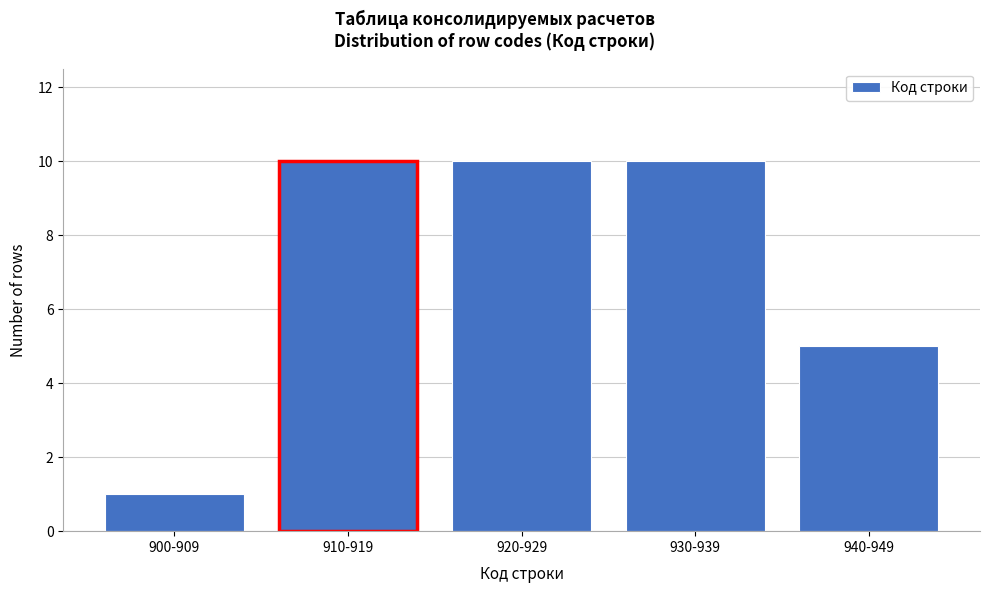

Reading right to left, what are all the values shown in this chart?

5	10	10	10	1